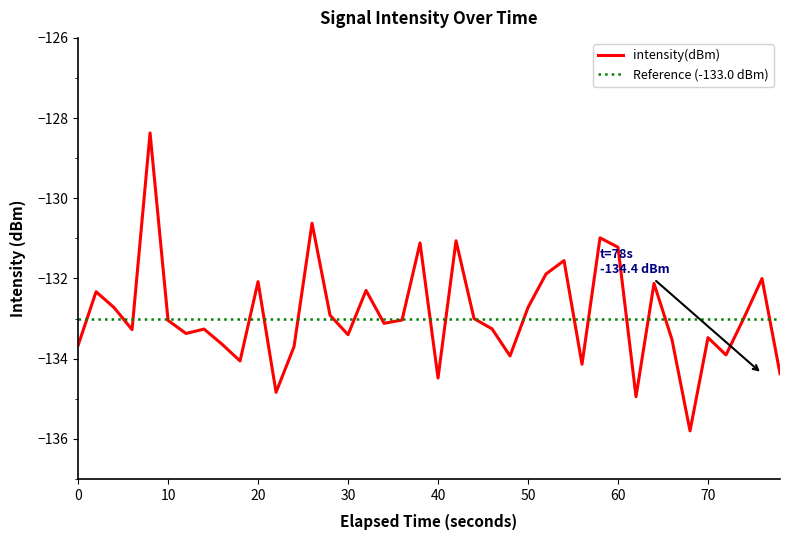

What is the minimum value for intensity(dBm)?

-135.8